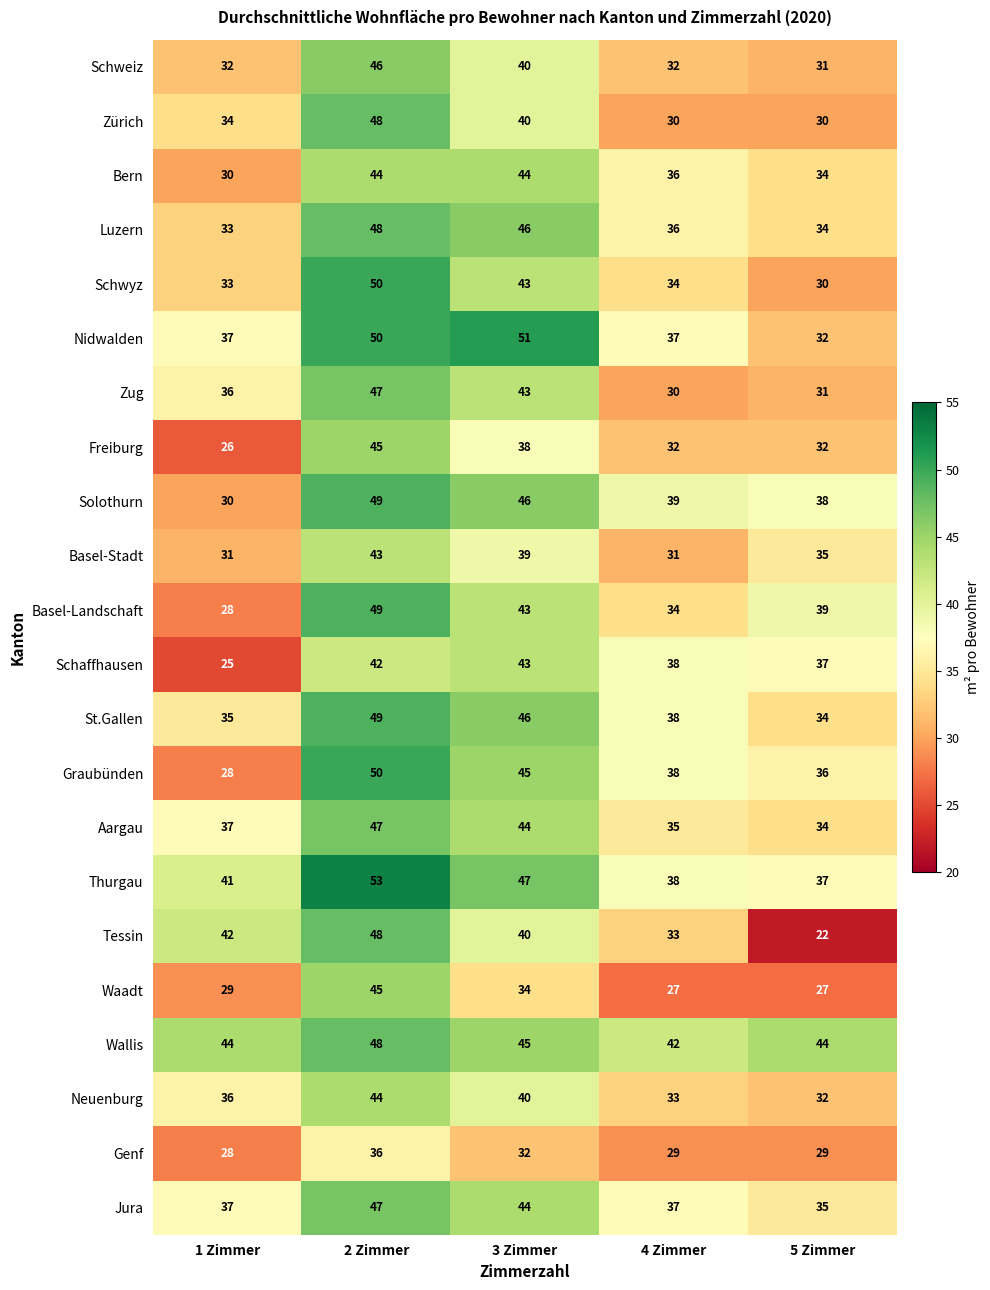

The Thurgau series shows 38 at 4 Zimmer. True or false?

True